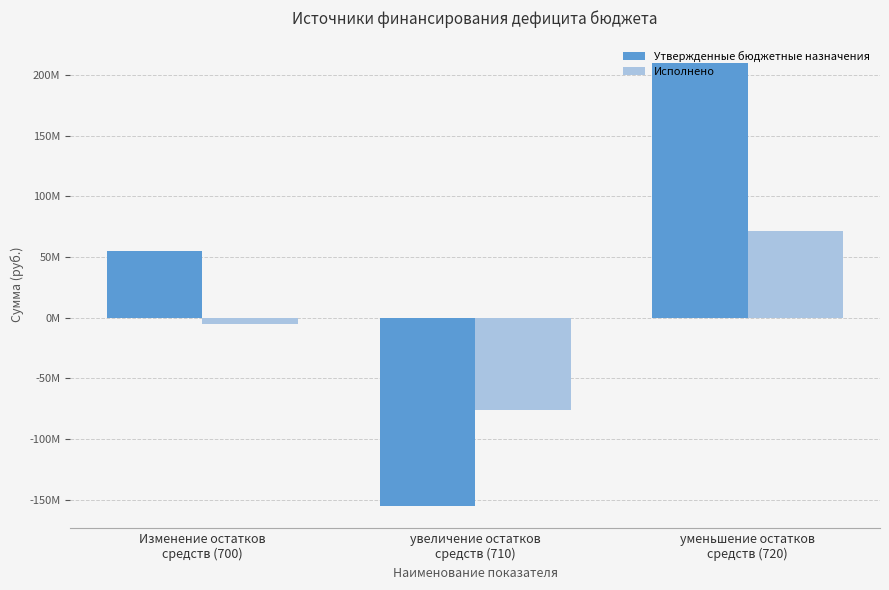

What is the label of the 1st bar from the right?

уменьшение остатков
средств (720)